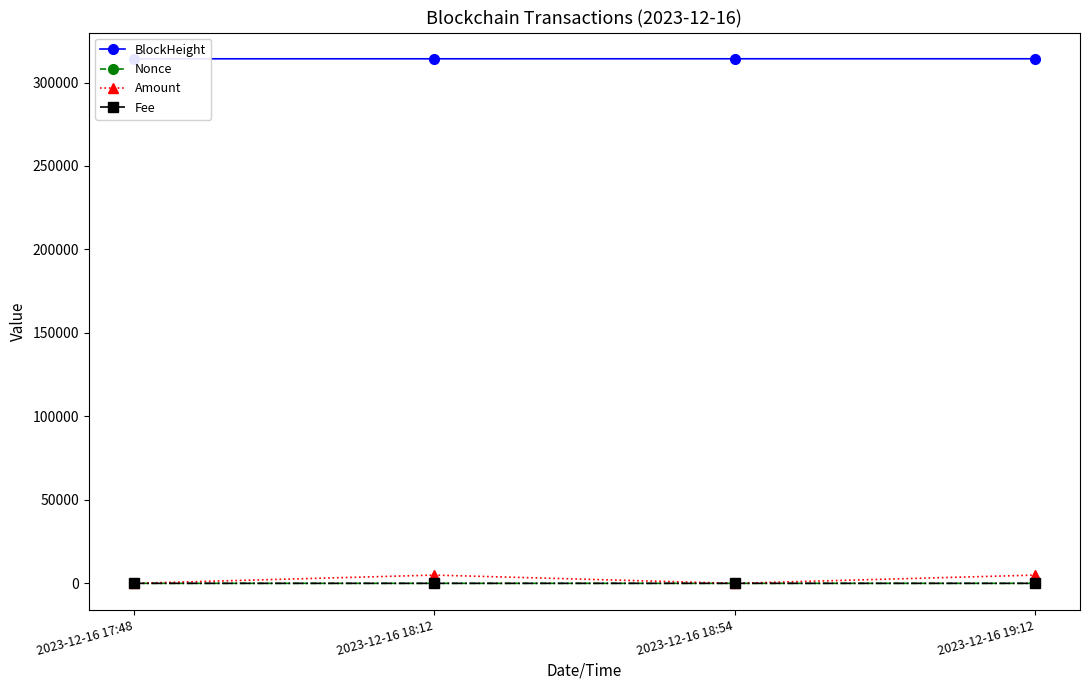

What is the label of the 4th point from the right?

2023-12-16 17:48